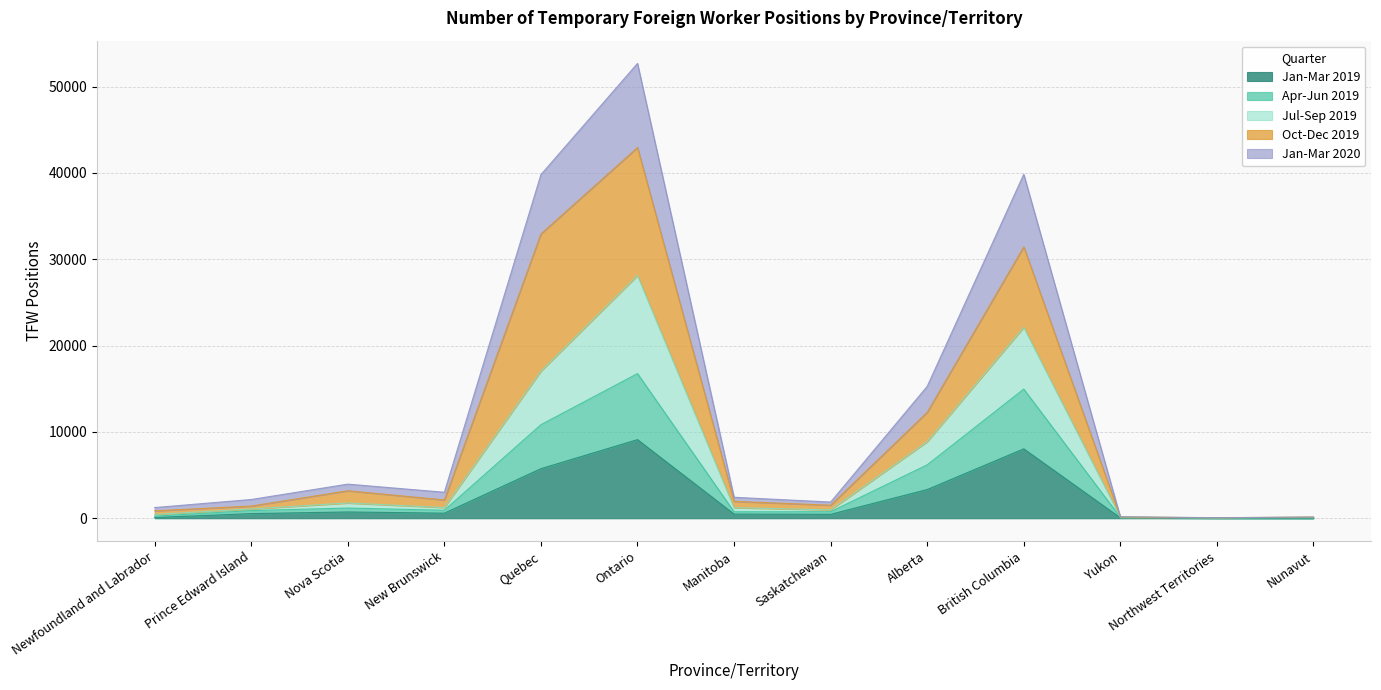

True or false: Jul-Sep 2019 has more than 2 points higher than both neighbors.

True